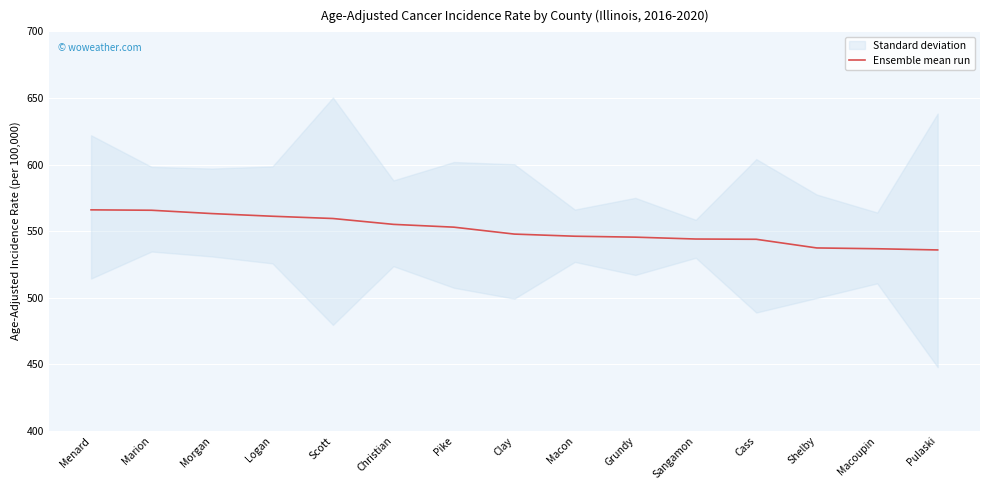

The value at Sangamon is 544.1. True or false?

True